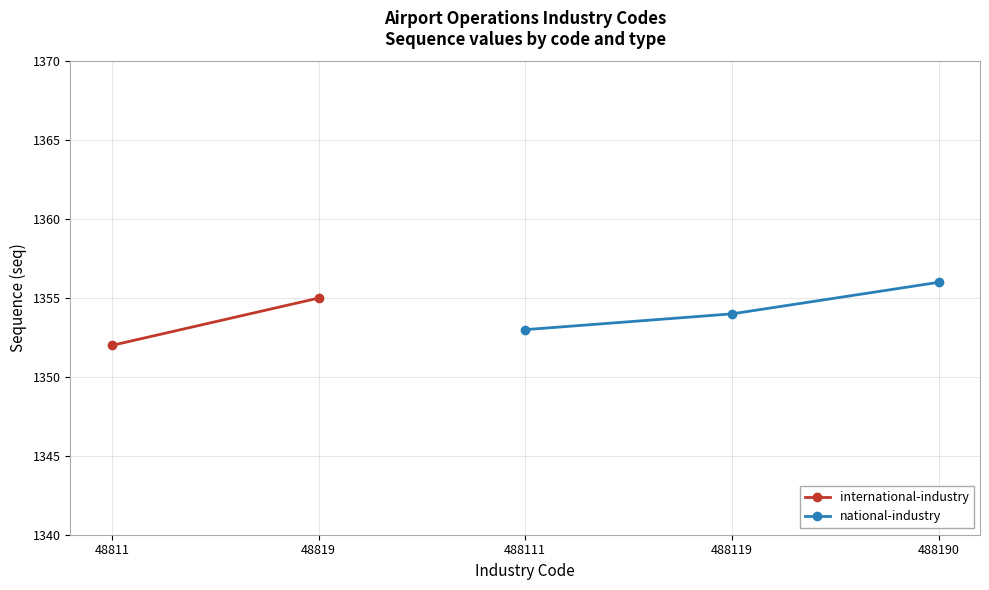

At which label does national-industry reach its minimum?

488111